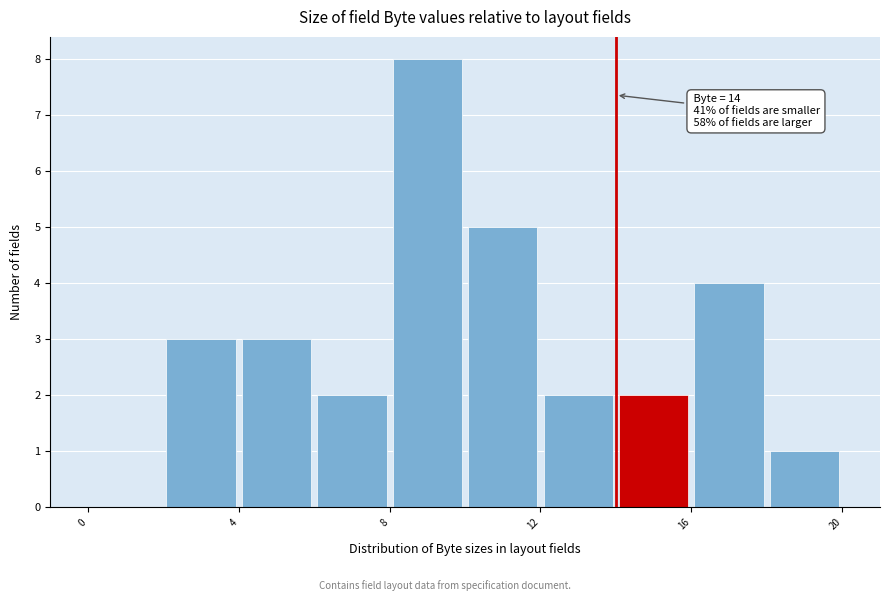

Which range on the x-axis has the tallest bar?

8 to 10